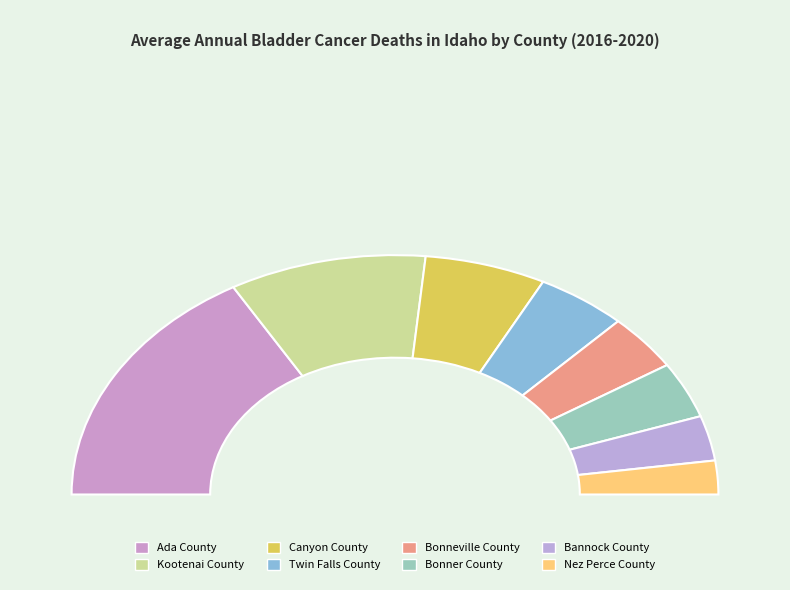

To the nearest percent, what is the difference between the largest and smallest slice percentages?

29%